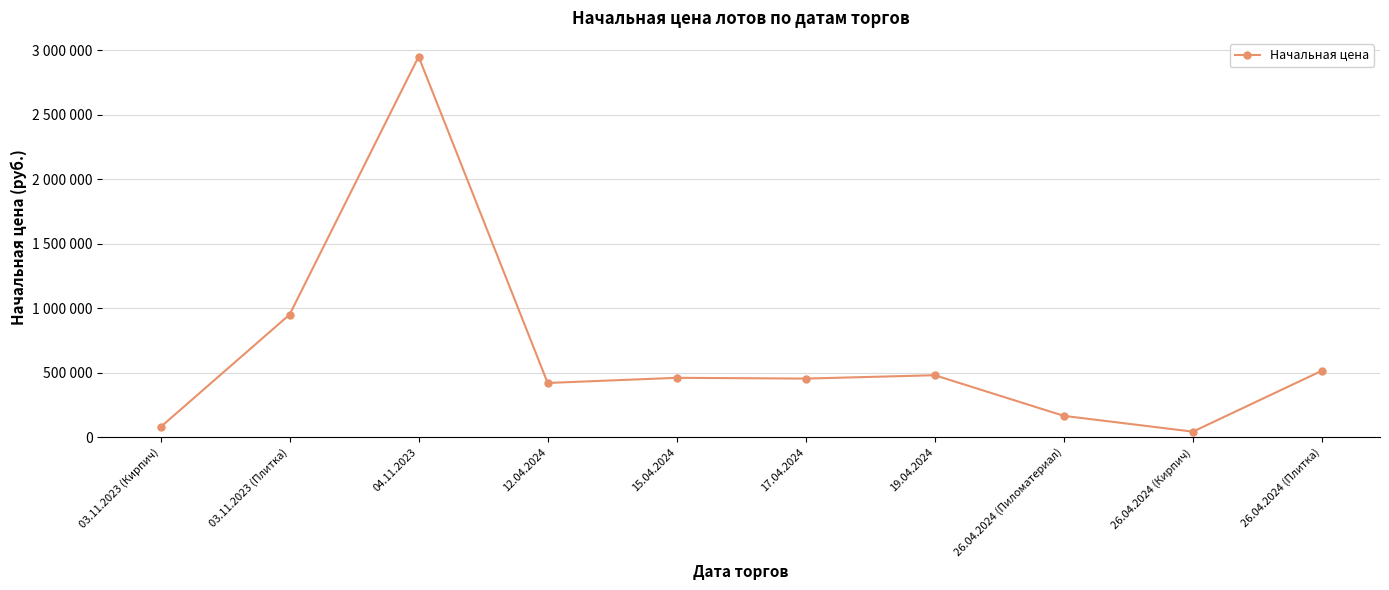

List the labels in order of value, smallest first.

26.04.2024 (Кирпич), 03.11.2023 (Кирпич), 26.04.2024 (Пиломатериал), 12.04.2024, 17.04.2024, 15.04.2024, 19.04.2024, 26.04.2024 (Плитка), 03.11.2023 (Плитка), 04.11.2023